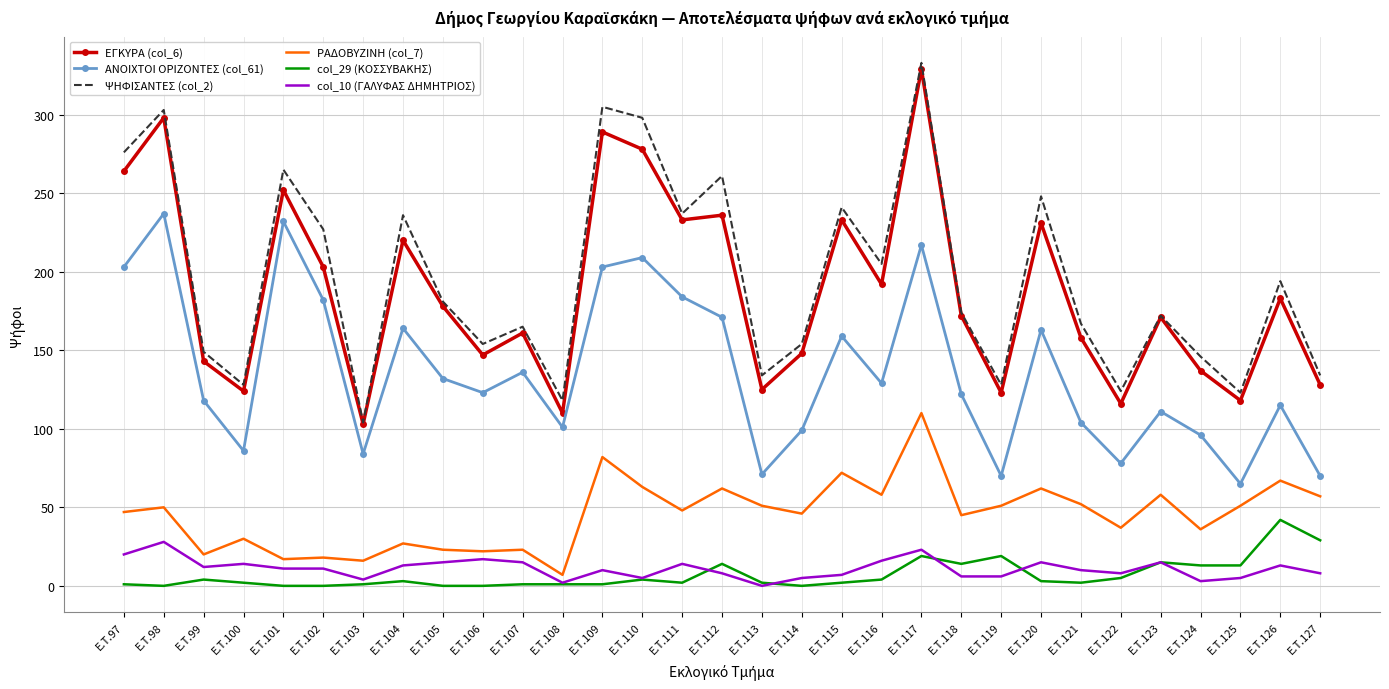

Which series has the largest total across all categories?

ΨΗΦΙΣΑΝΤΕΣ (col_2)